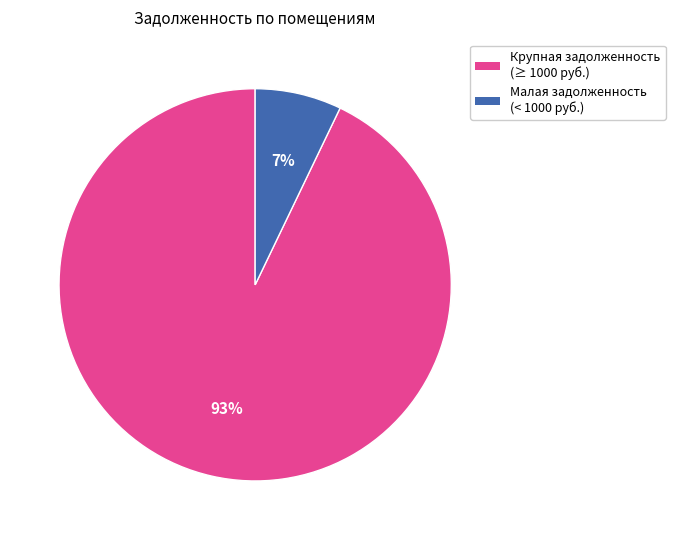

Is the sum of Малая задолженность (< 1000 руб.) and Крупная задолженность (≥ 1000 руб.) greater than half?

Yes